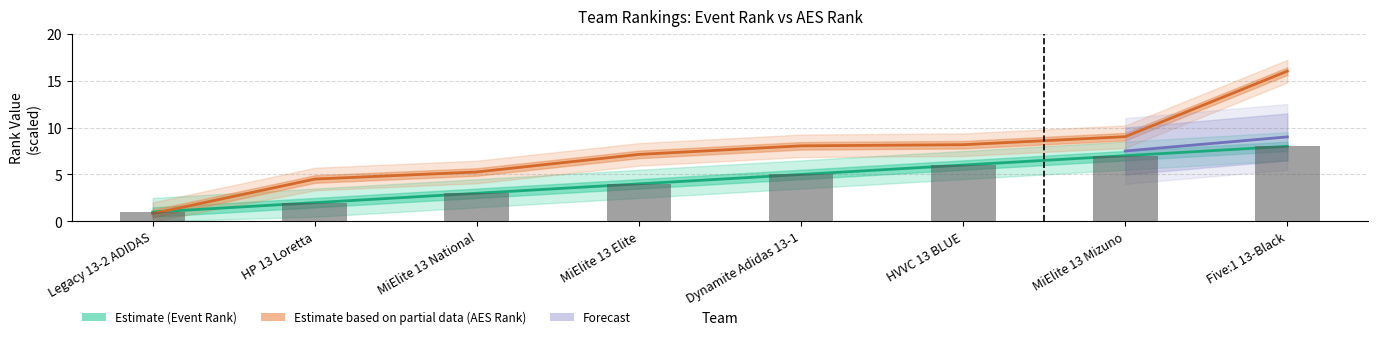

What is the sum of all AES Rank values?

59.0